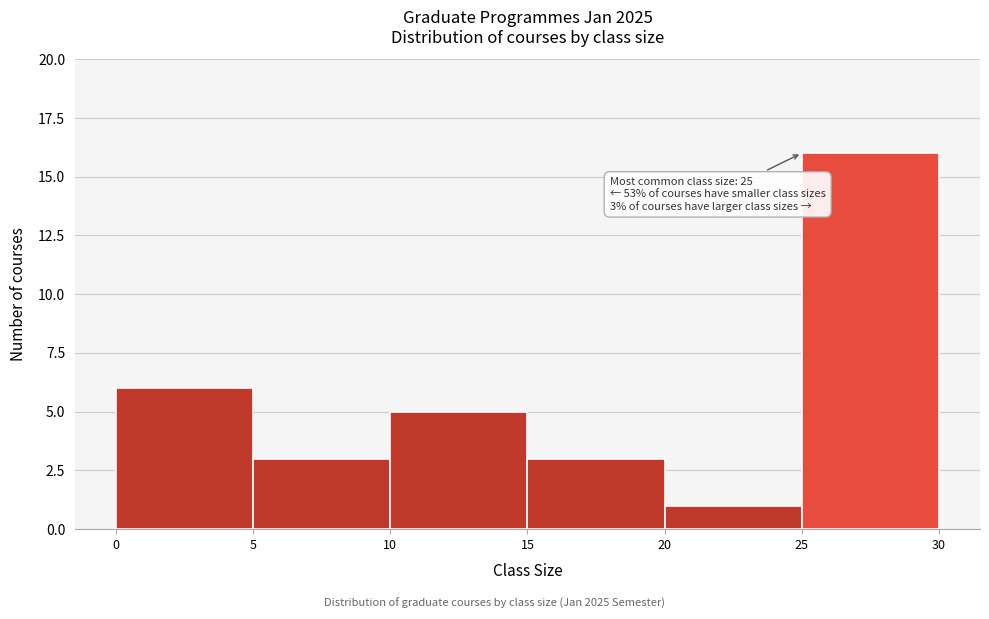

Which range on the x-axis has the tallest bar?

25 to 30